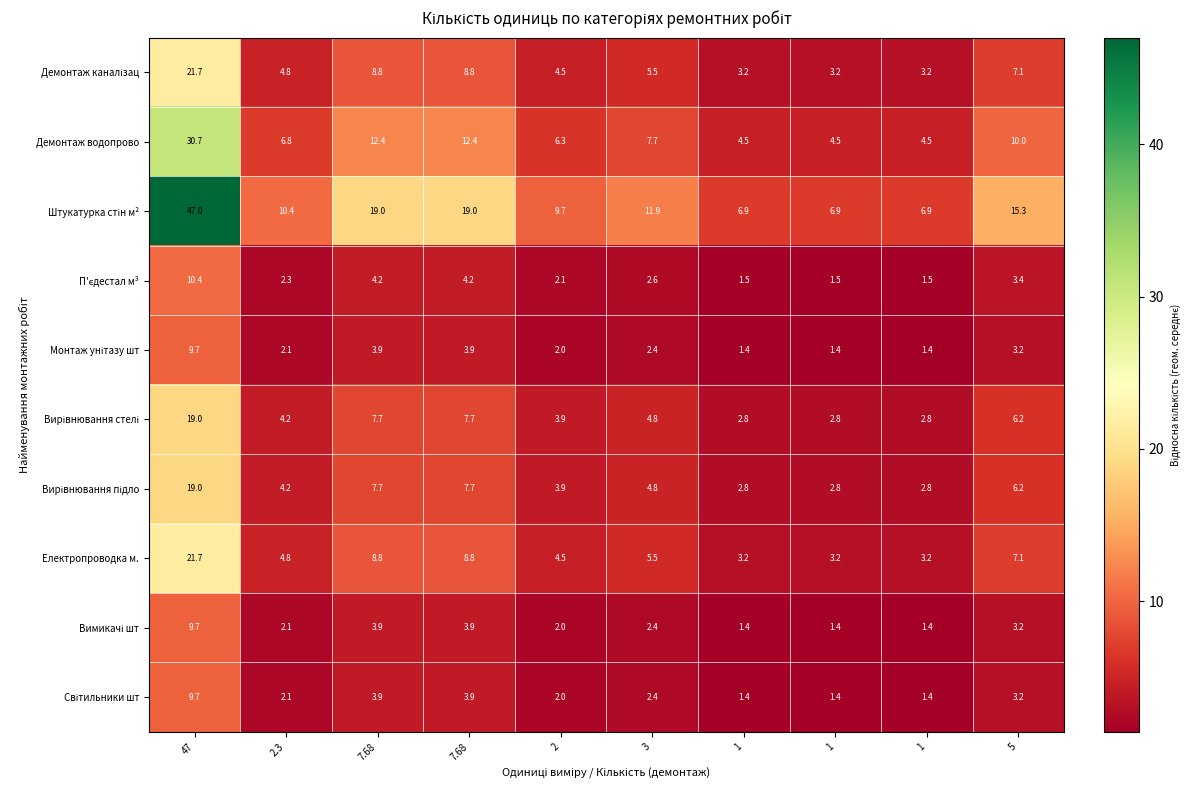

How many distinct data groups are displayed?

10